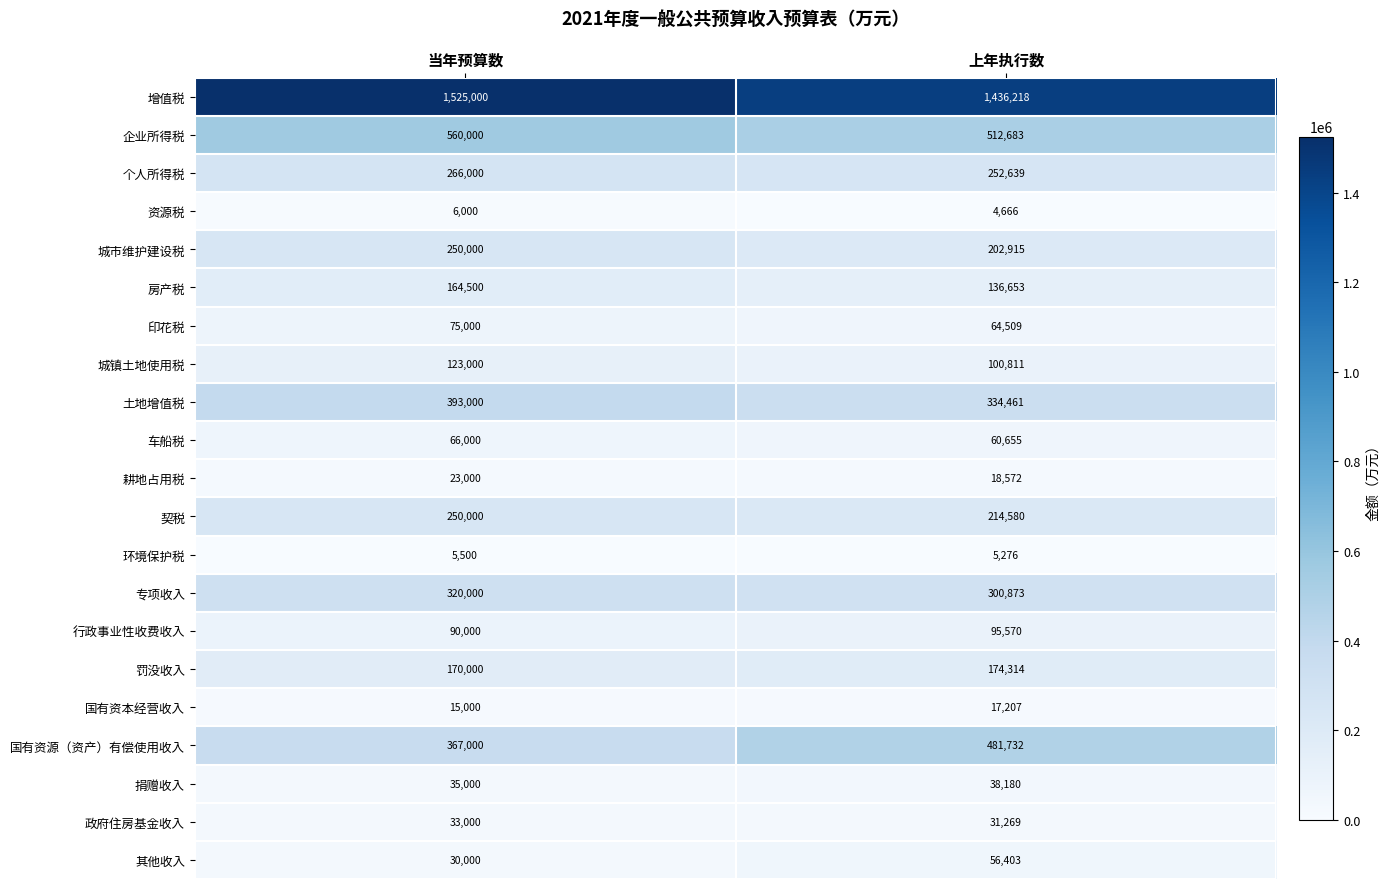

Which series has the largest range (max minus min)?

国有资源（资产）有偿使用收入